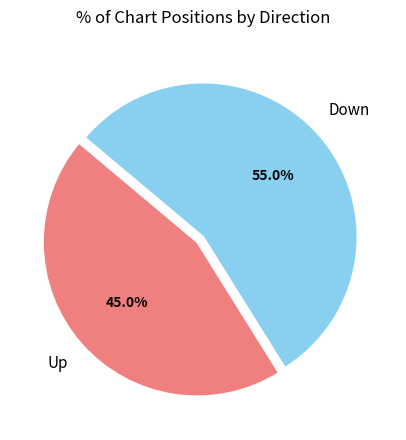

To the nearest percent, what is the average slice percentage?

50%